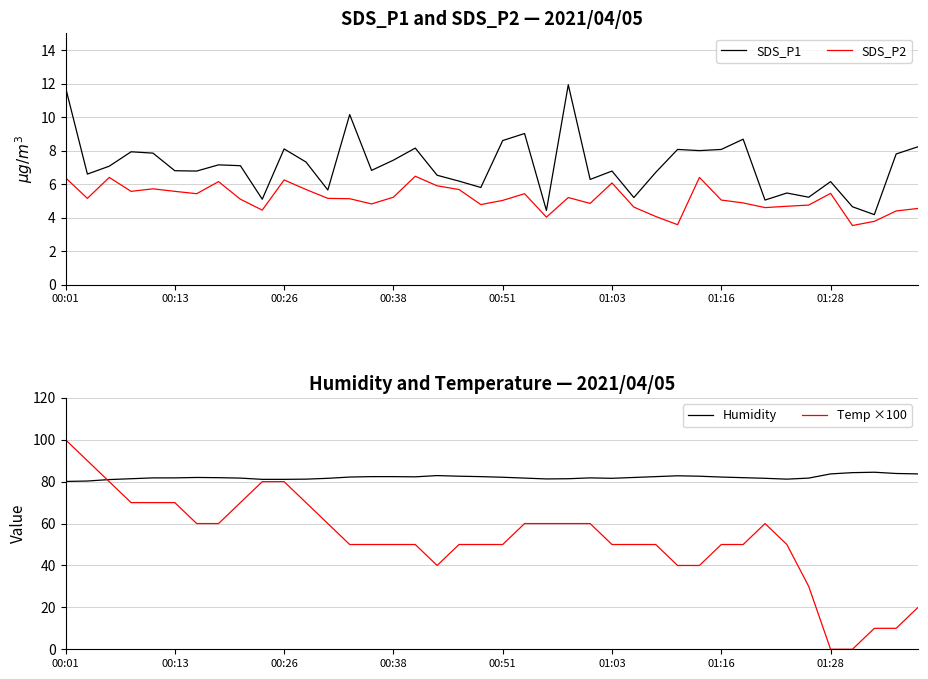

At which category is the sum across all series the highest?

00:01